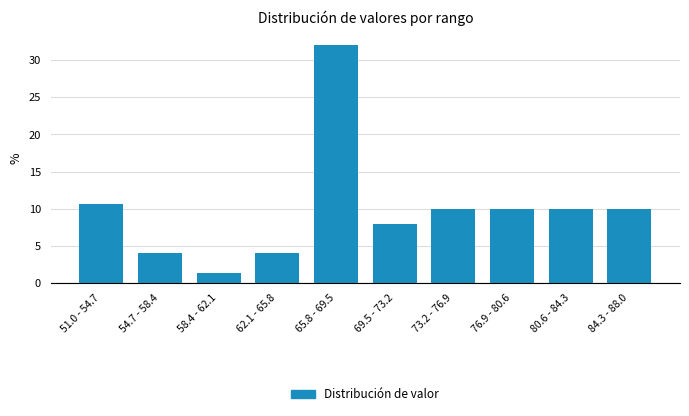

Reading left to right, transcribe all the data shown in this chart.

10.7	4.0	1.3	4.0	32.0	8.0	10.0	10.0	10.0	10.0